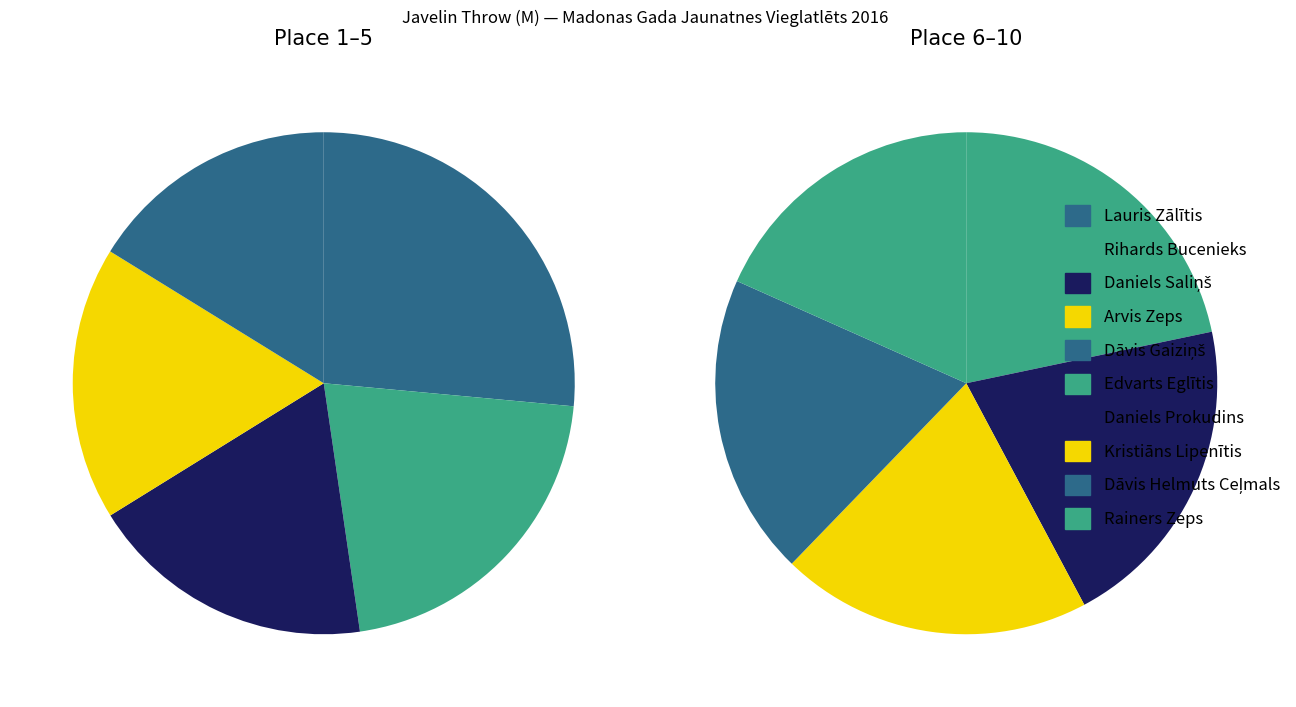

Combined, what portion of the pie is Rihards Bucenieks and Daniels Saliņš?

23.0%